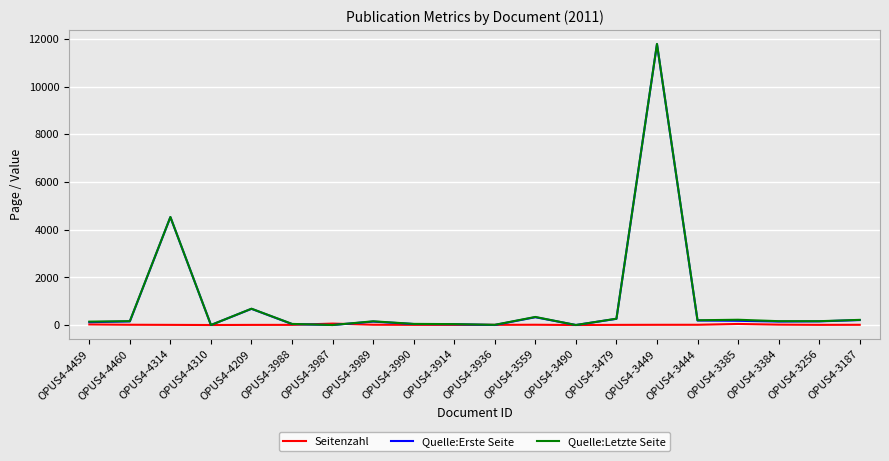

What is the sum of the Quelle:Letzte Seite values at OPUS4-4314 and OPUS4-4459?

4673